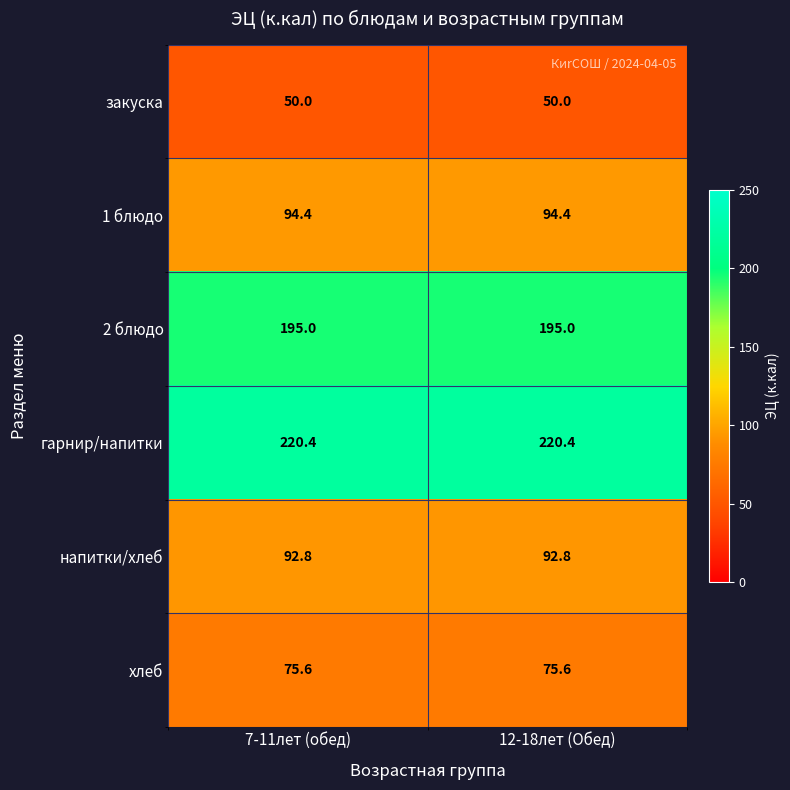

What is the difference between the highest and lowest values at 12-18лет (Обед)?

170.4